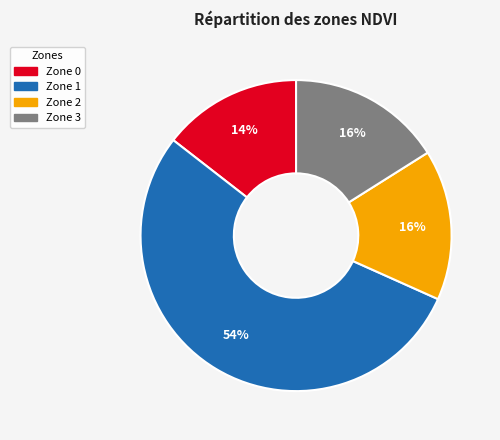

True or false: Zone 0 accounts for 23% of the total.

False